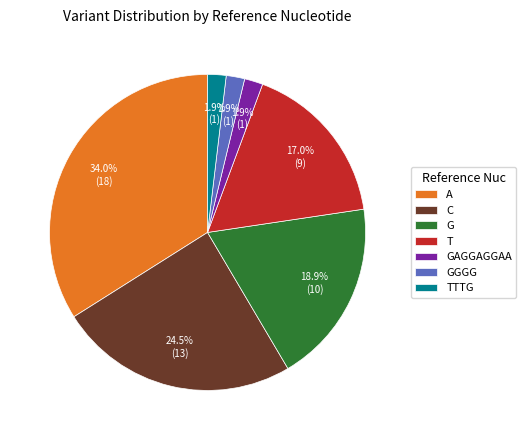

Combined, what portion of the pie is C and GGGG?

26.4%